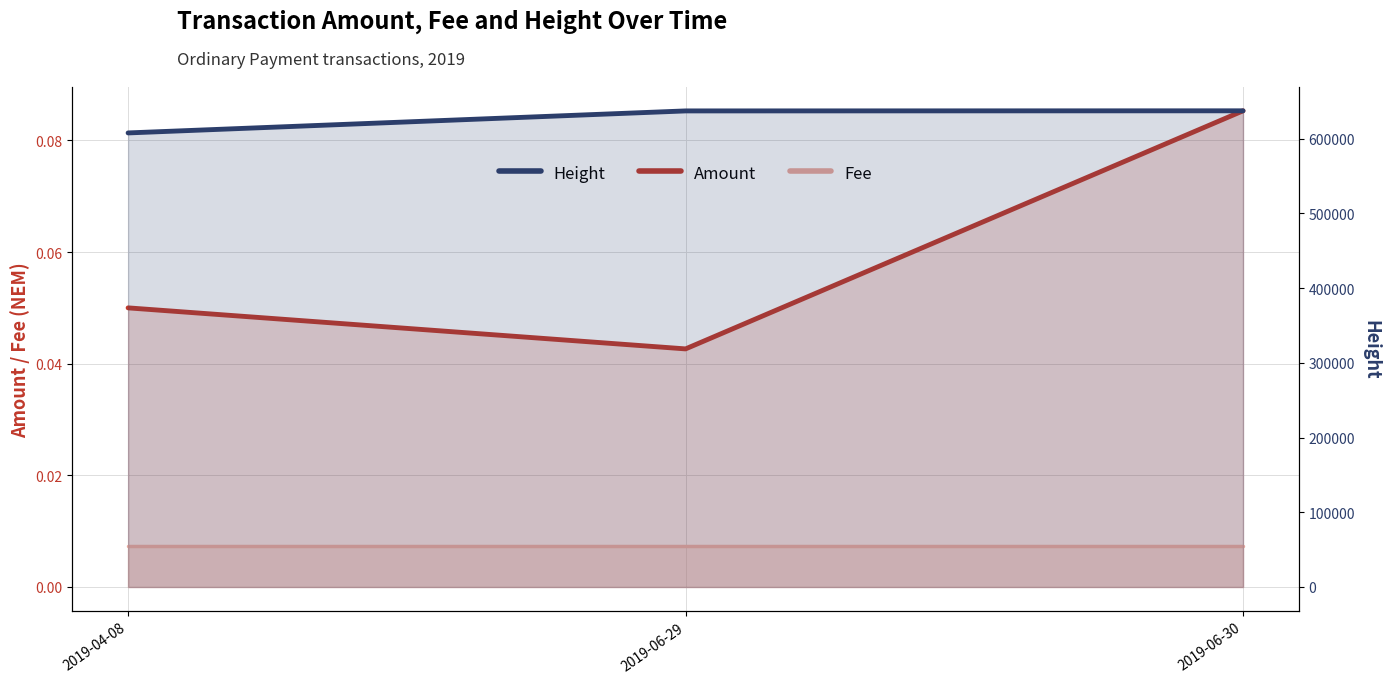

Is it true that Fee equals 0.0 at 2019-06-29?

True